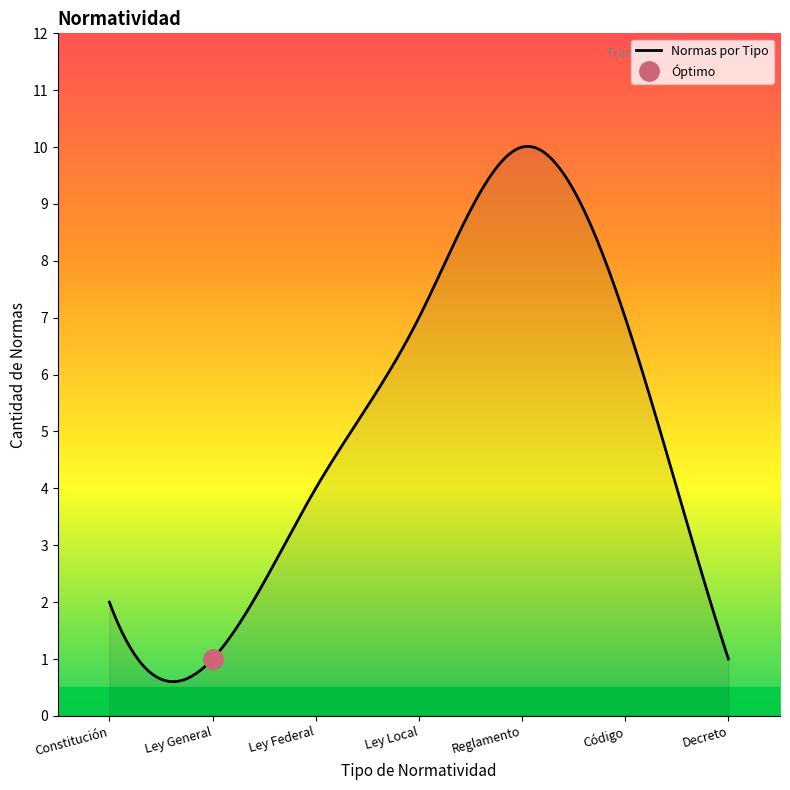

How many interior local valleys (lower than both neighbors) does the data have?

1